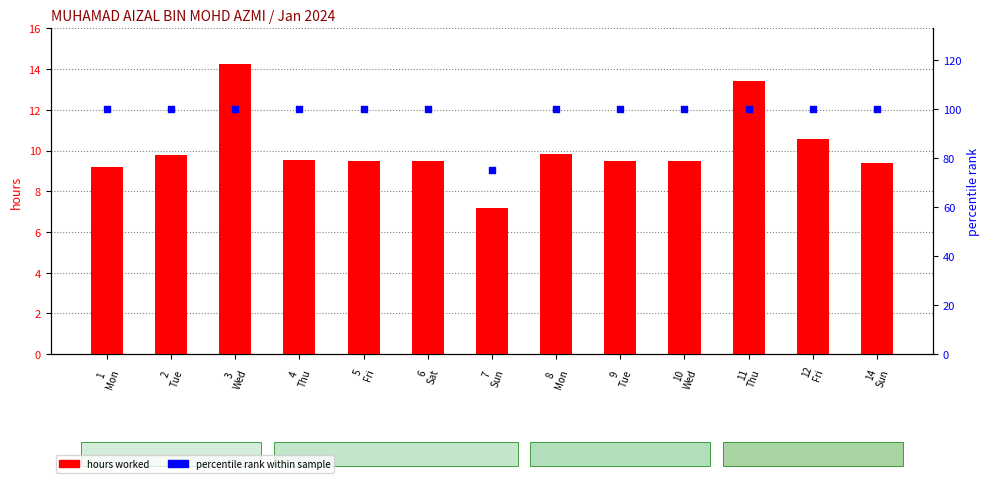

Which series contains the highest Y value?

percentile rank